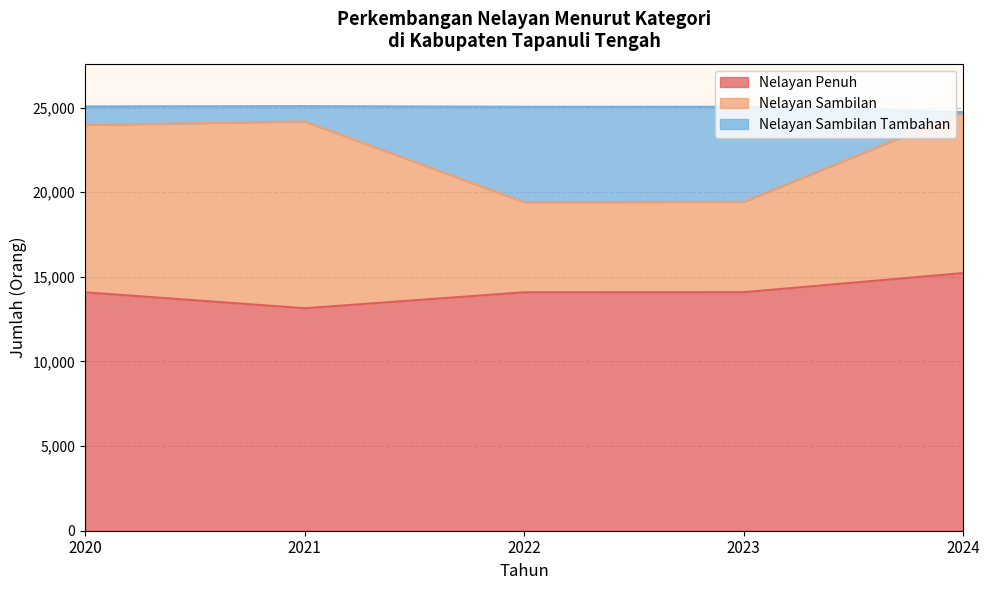

Which series changed the most between 2020 and 2023?

Nelayan Sambilan Tambahan